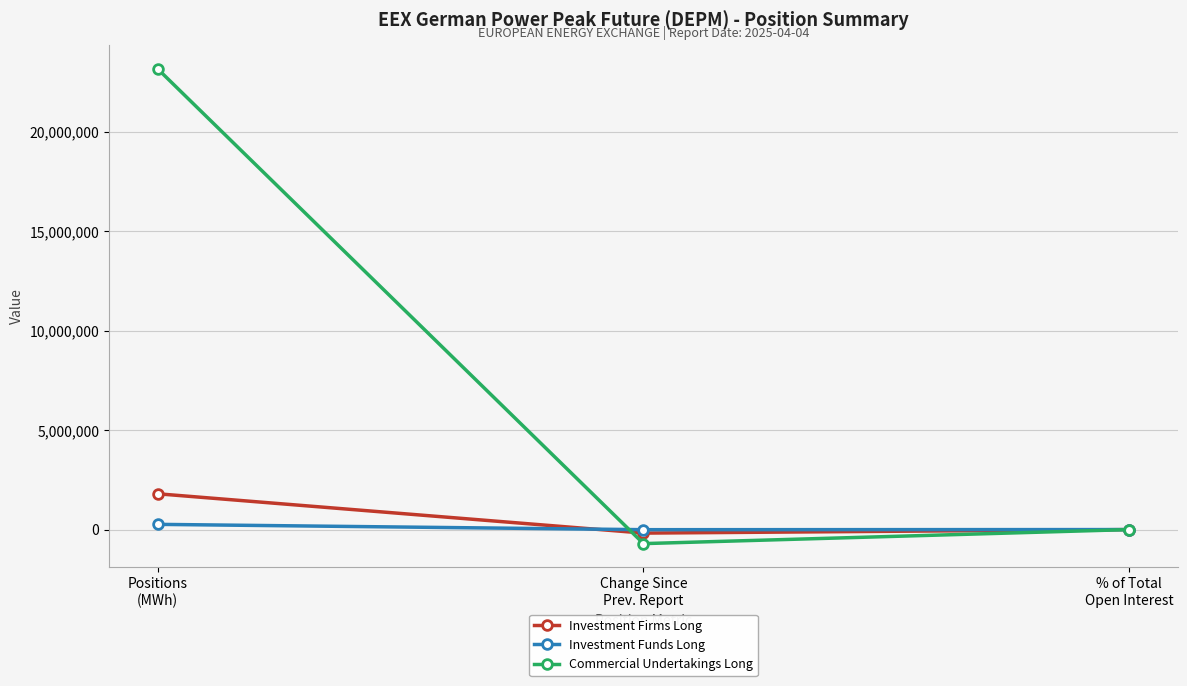

Which series has the largest range (max minus min)?

Commercial Undertakings Long